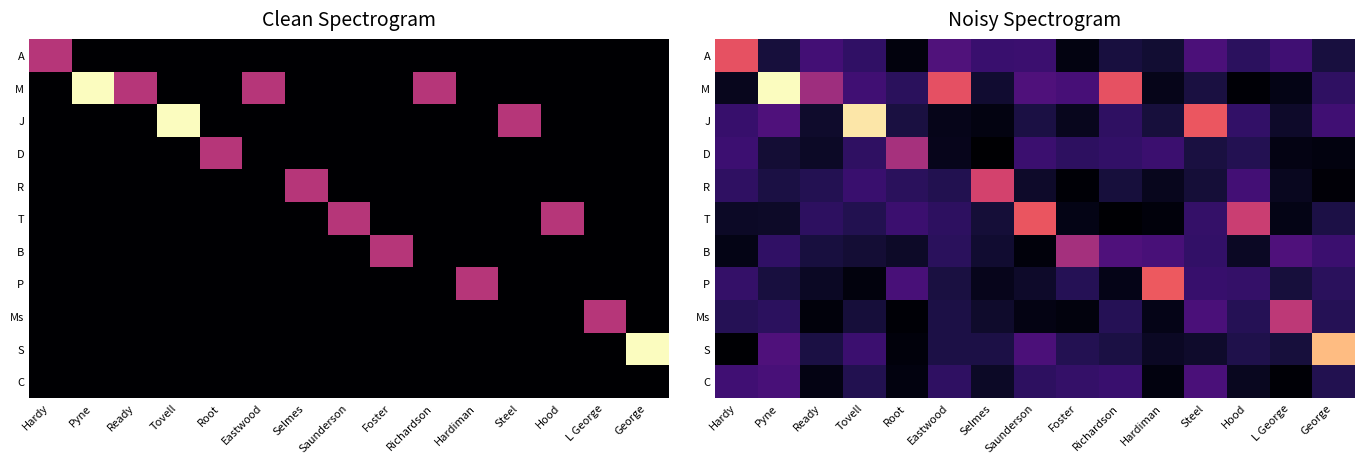

List the labels in order of M value, smallest first.

Hood, L George, Hardiman, Hardy, Selmes, Steel, Root, George, Tovell, Foster, Saunderson, Ready, Eastwood, Richardson, Pyne